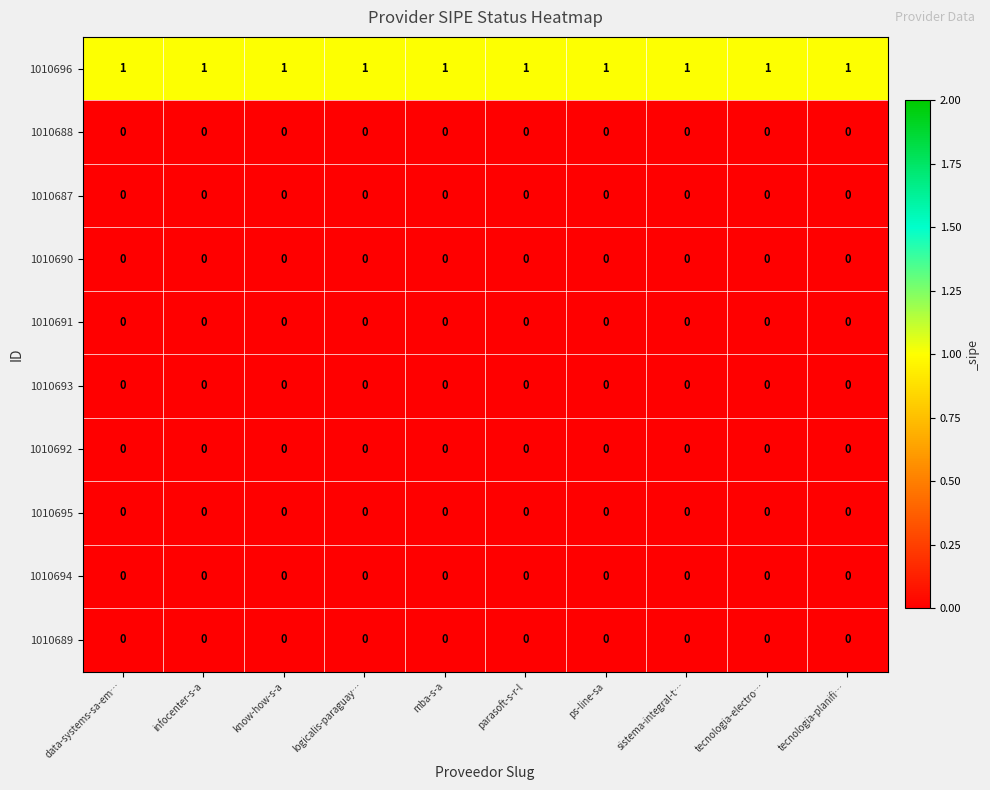

Which series has the largest total across all categories?

1010696